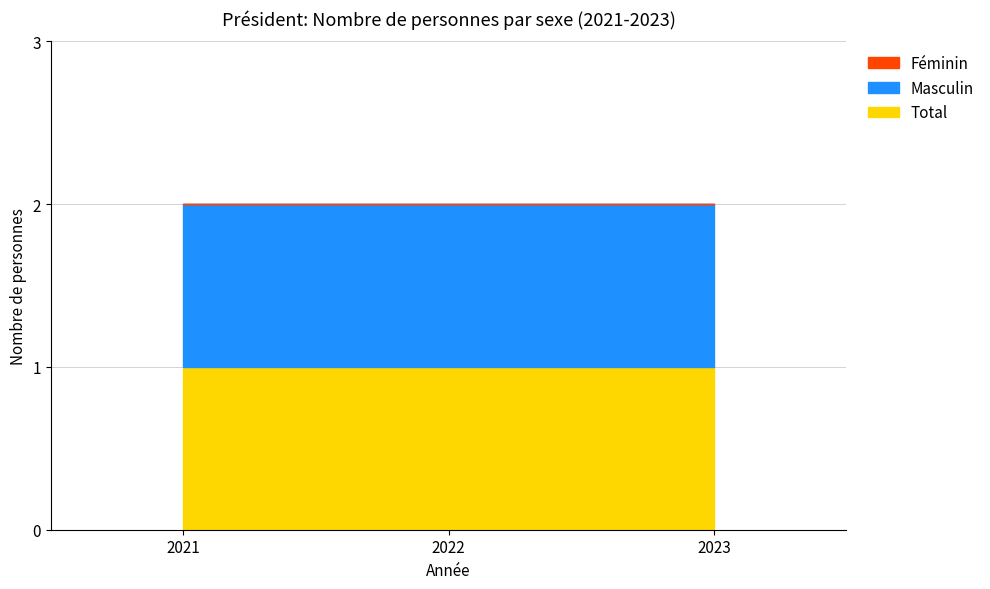

Where is Masculin nearest to the value 1?

2021